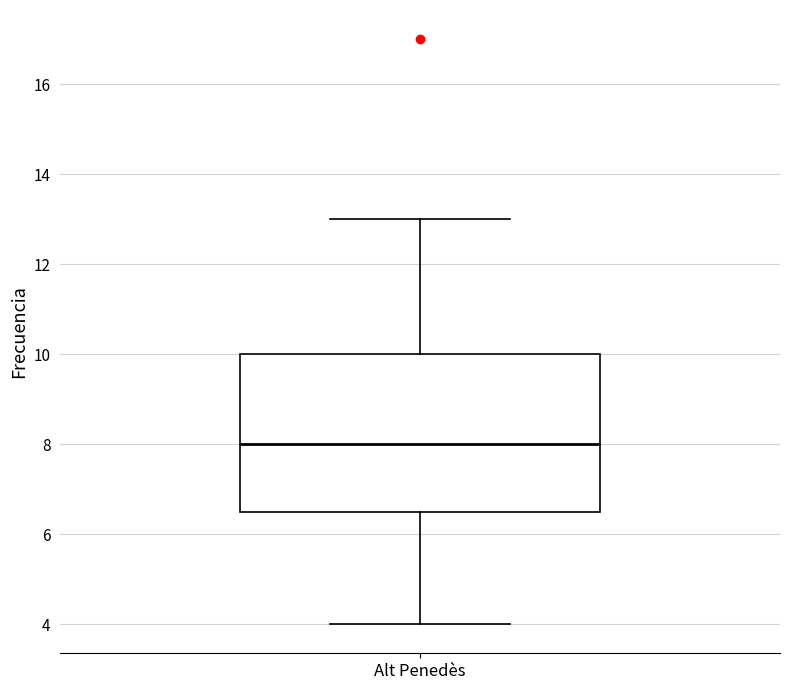

Transcribe this box plot: give where the median line is, the range the box spans, and where the two whiskers end, as read against the y-axis. The values are not printed on the chart, so give them approximately, as read against the axis.

median 8.0, box 6.6 to 10.0, whiskers 4.0 to 13.0